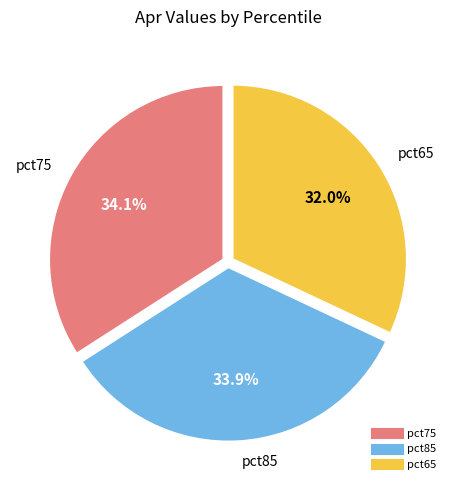

Does any single category account for the majority?

No